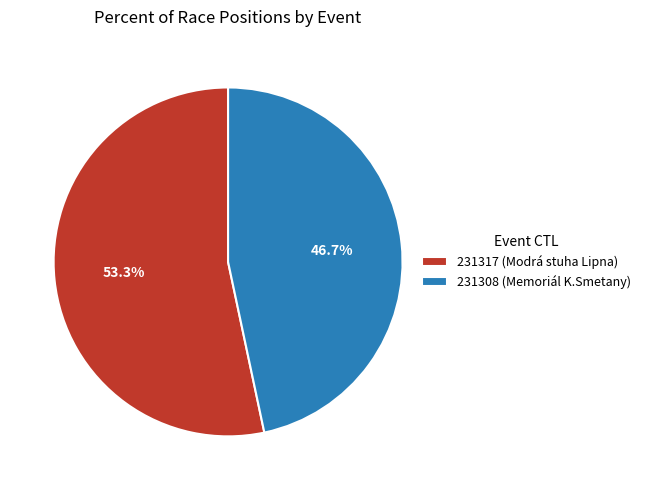

Is there any slice that represents more than half of the pie?

Yes